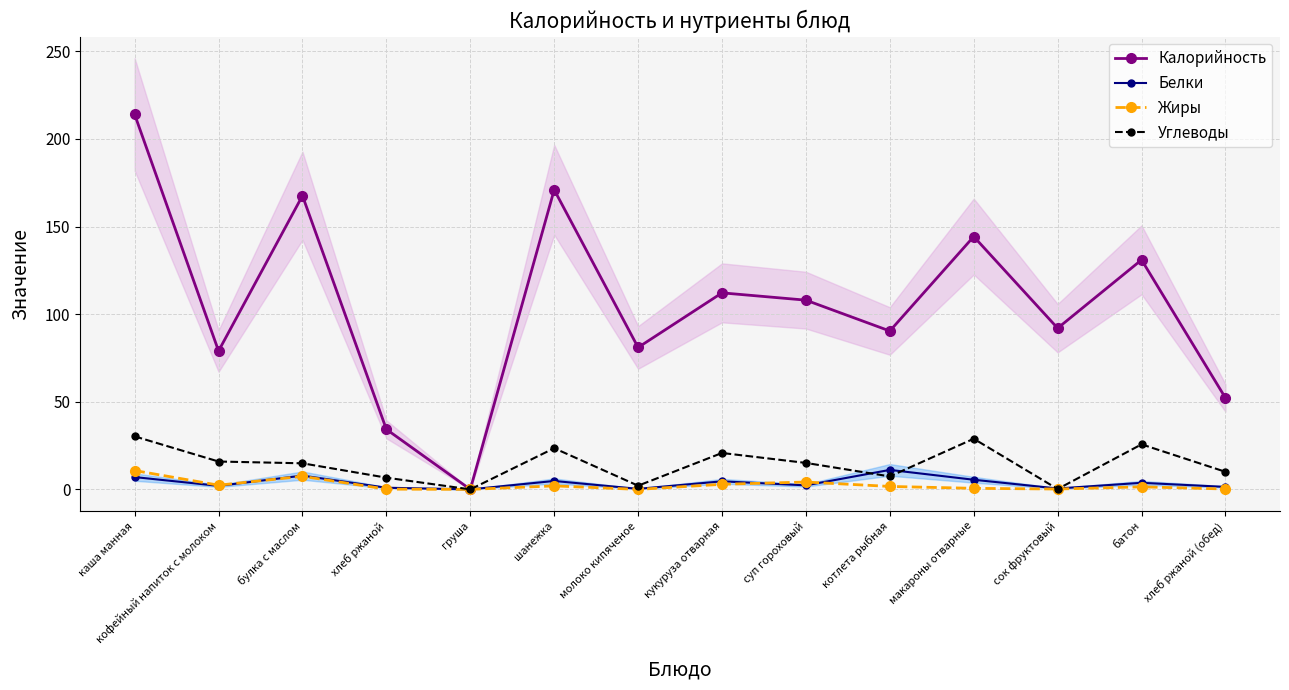

What is the sum of all Жиры values?

34.0